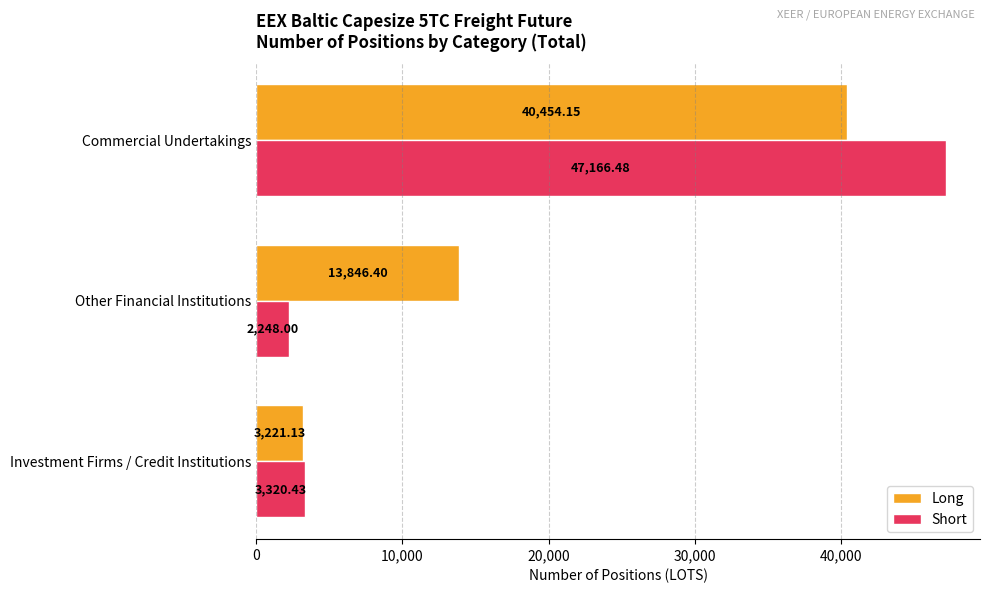

What is the difference between the maximum and minimum values in the Short series?

44918.5